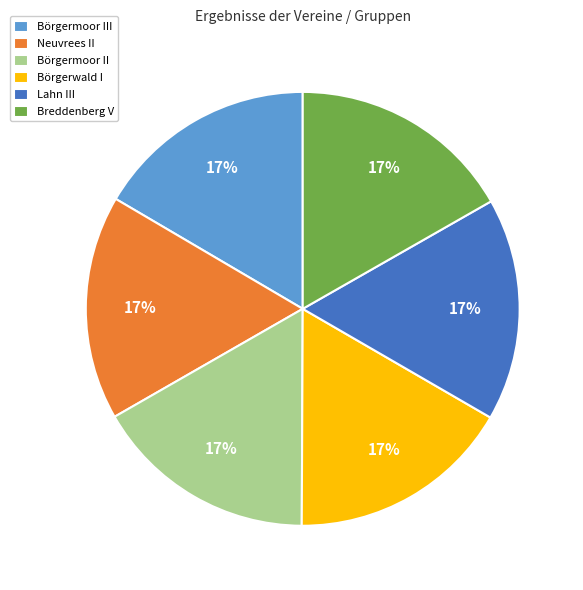

Is it true that Börgerwald I is 4% of the pie?

False